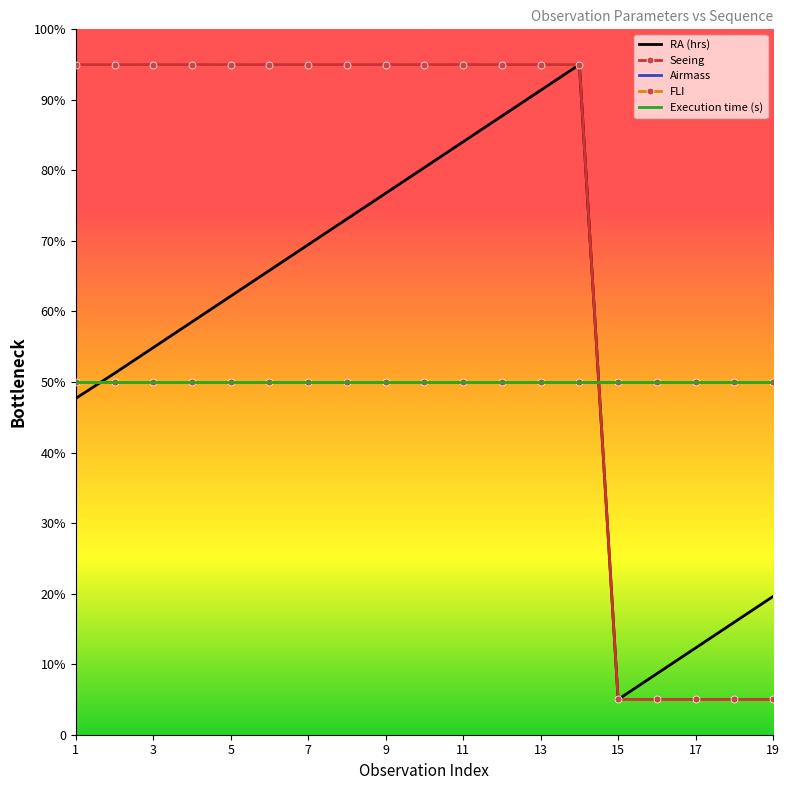

How many lines are shown in the chart?

5